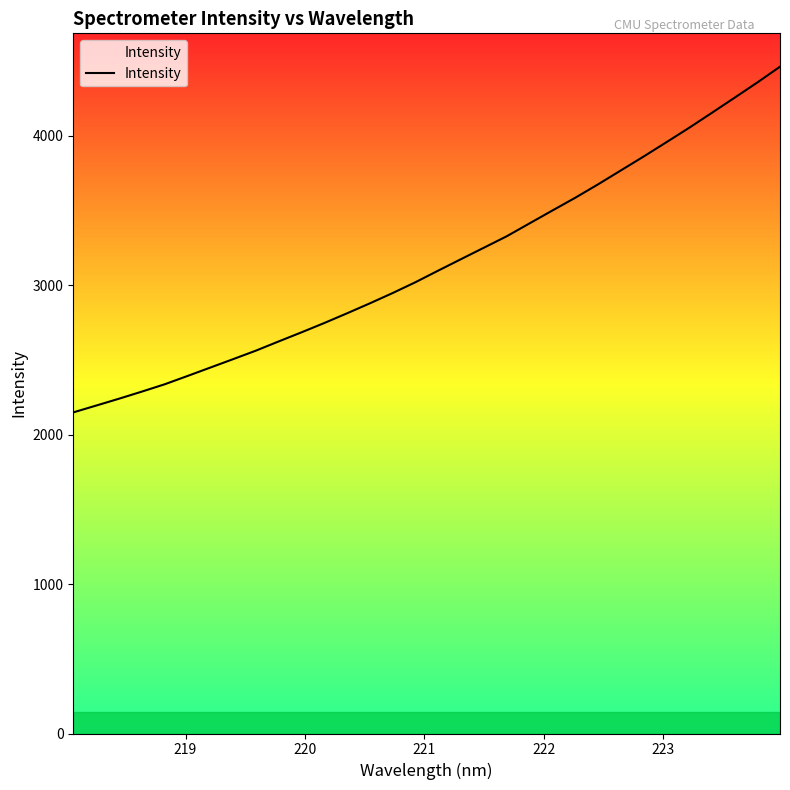

What is the maximum value shown in the chart?

4461.5